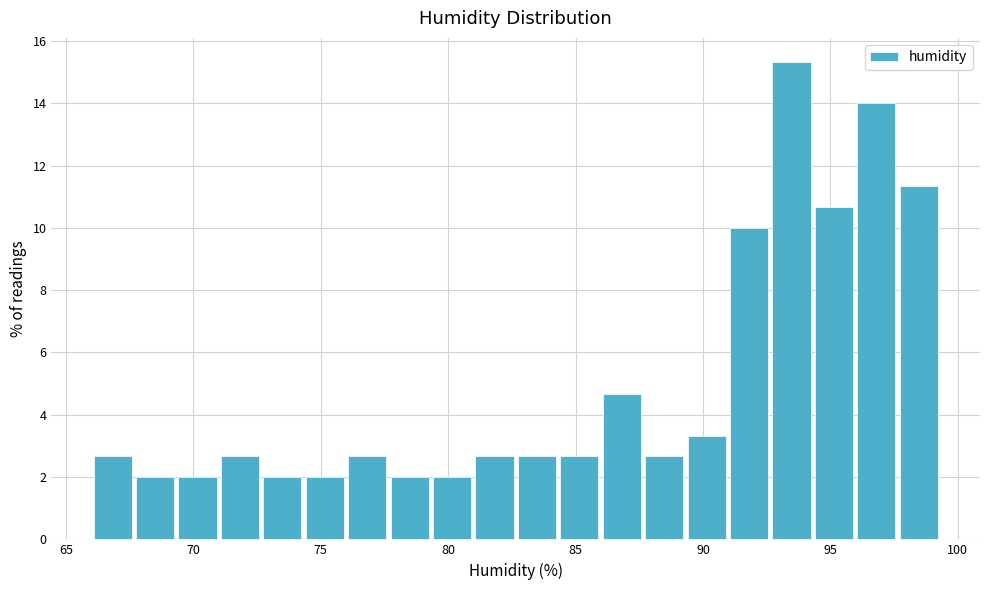

Read against the x-axis, roughly where is the centre of the tallest bar?

93.5